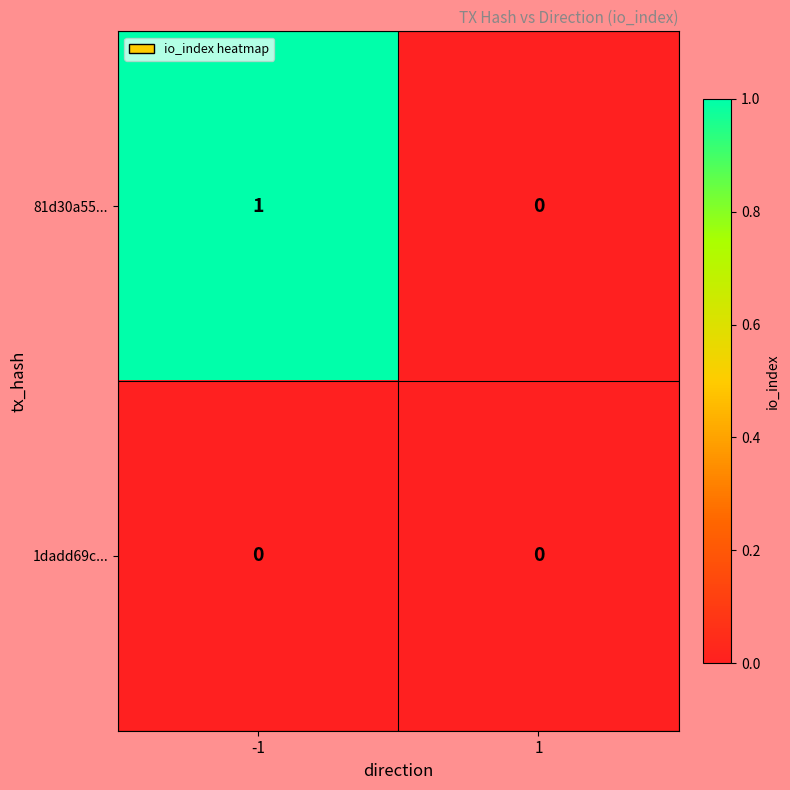

Which series has the largest total across all categories?

81d30a55...